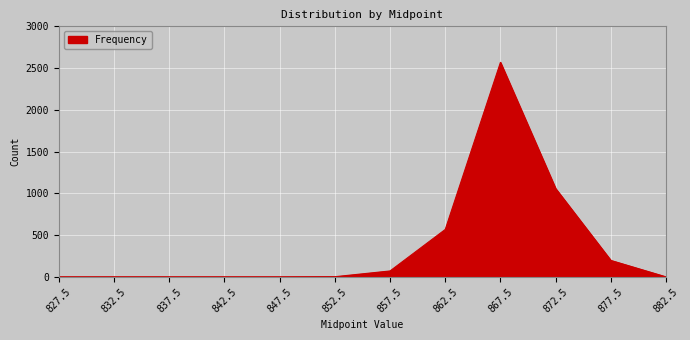

The value at 862.5 is 568. True or false?

True